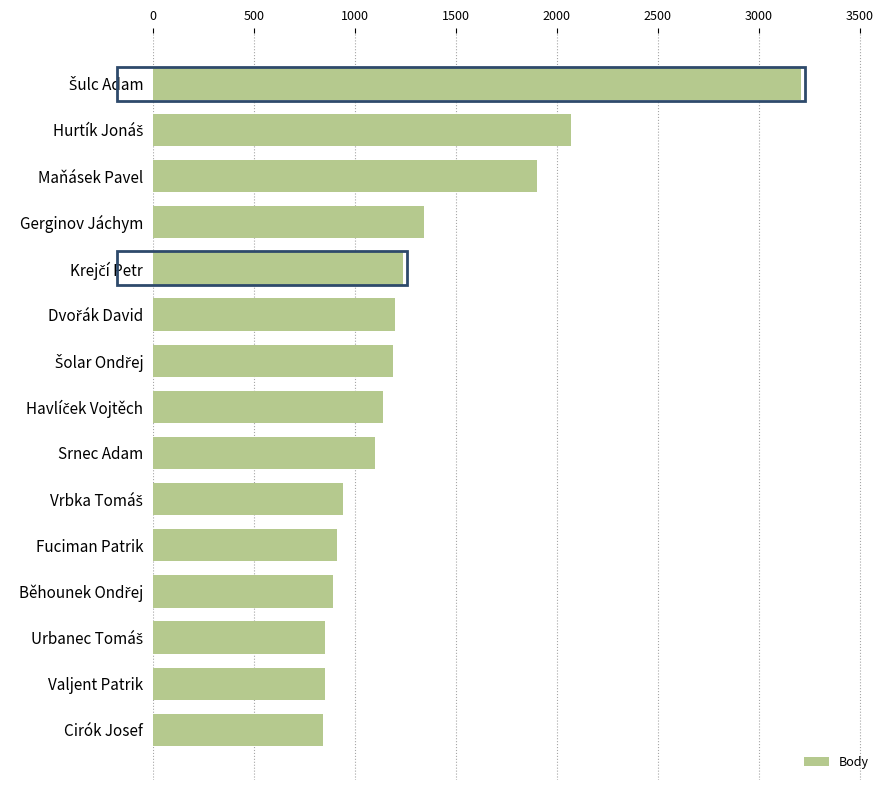

What is the average value?

1311